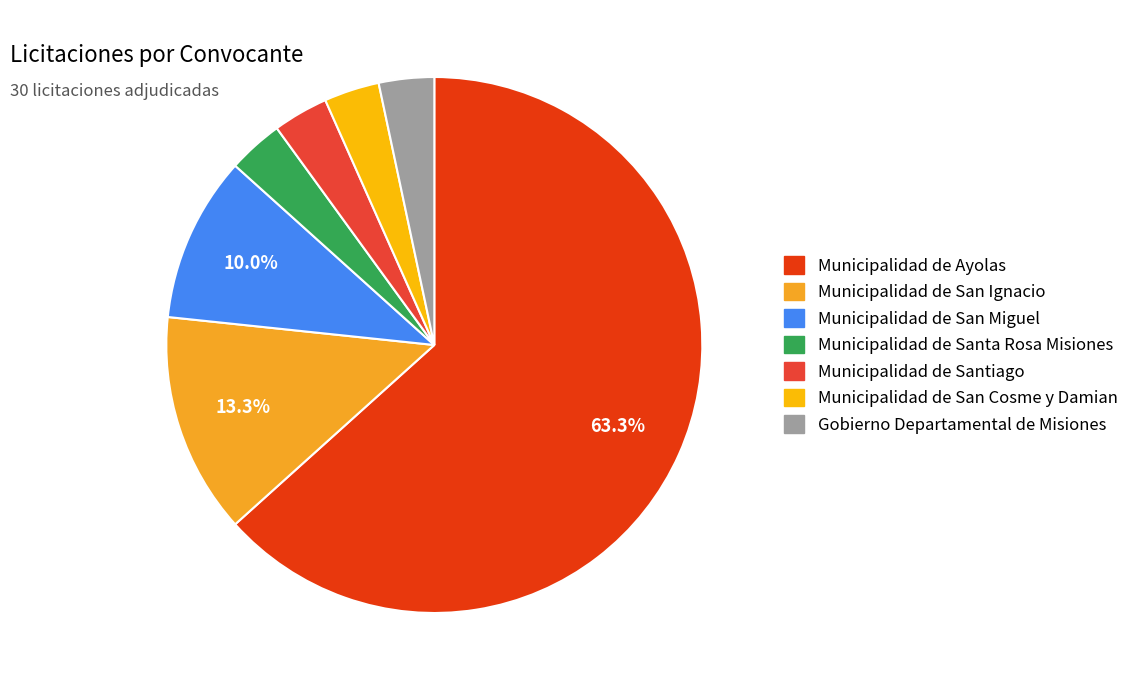

Does any single category account for the majority?

Yes